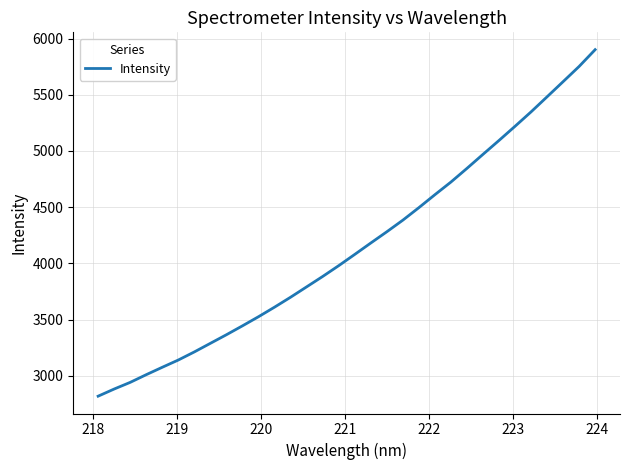

What is the smallest value displayed?

2819.7